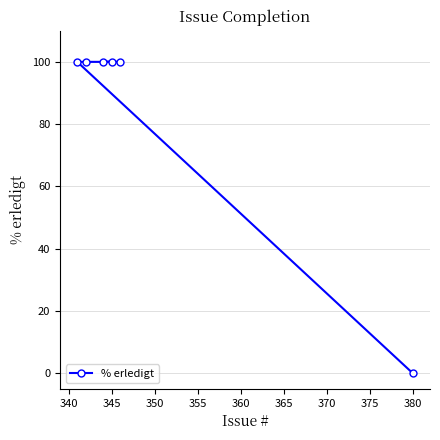

What is the sum of all values?

500